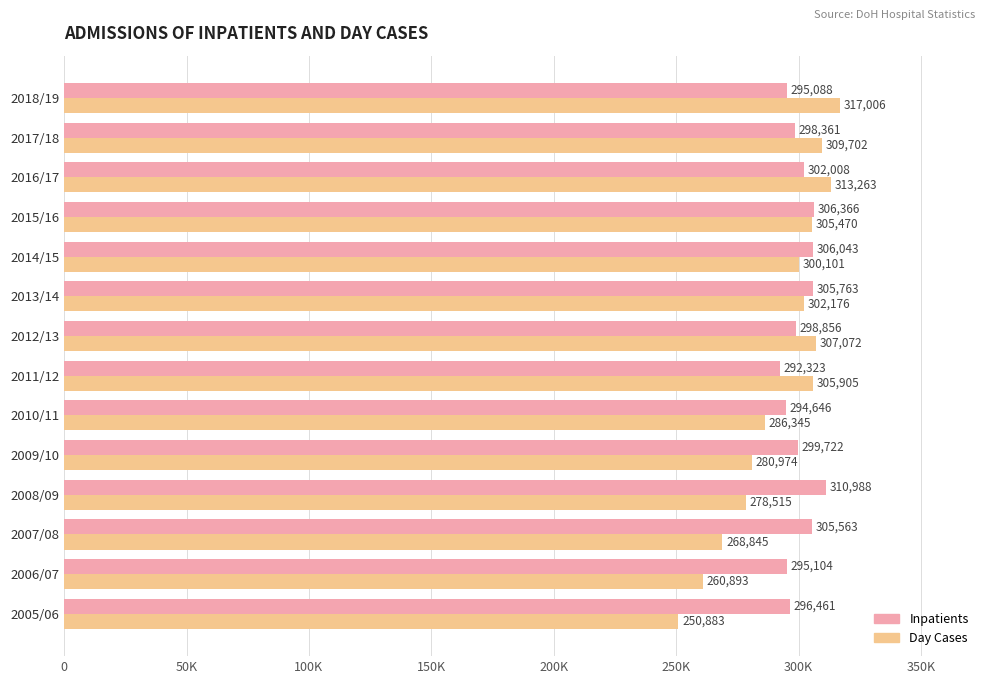

What is the average value of the Day Cases series?

291939